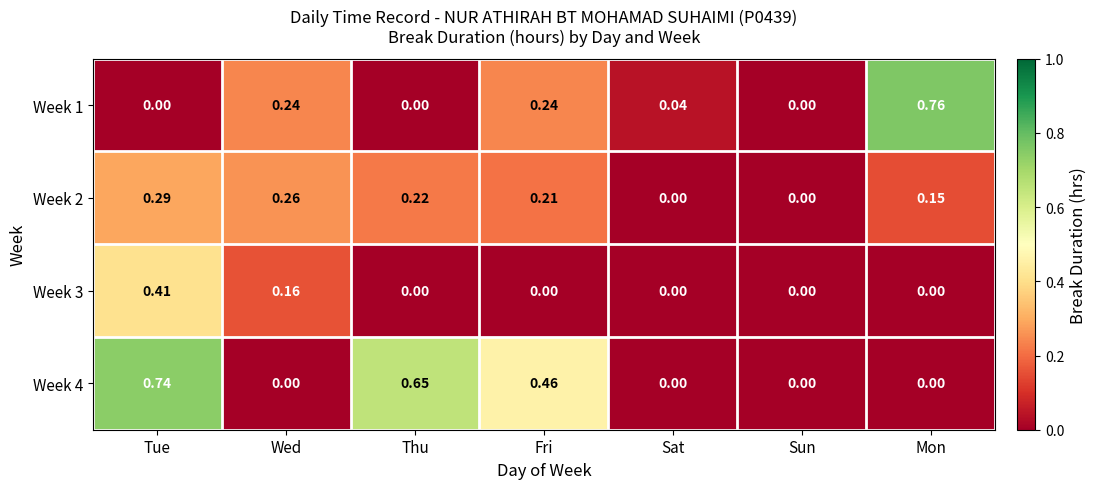

How many categories are shown in the chart?

7